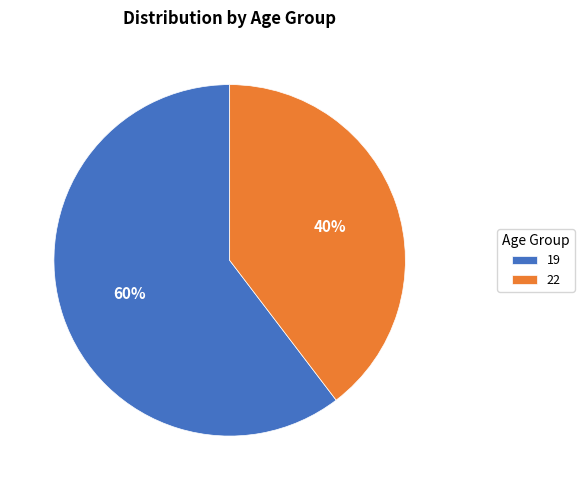

Rank the categories by value from highest to lowest.

19, 22